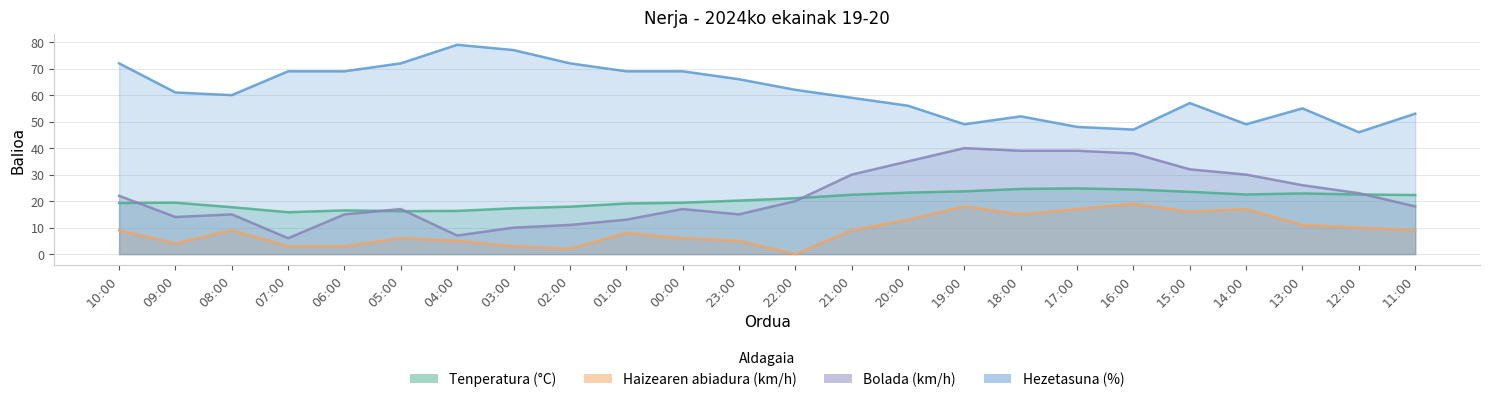

What is the label of the 8th point from the left?

03:00